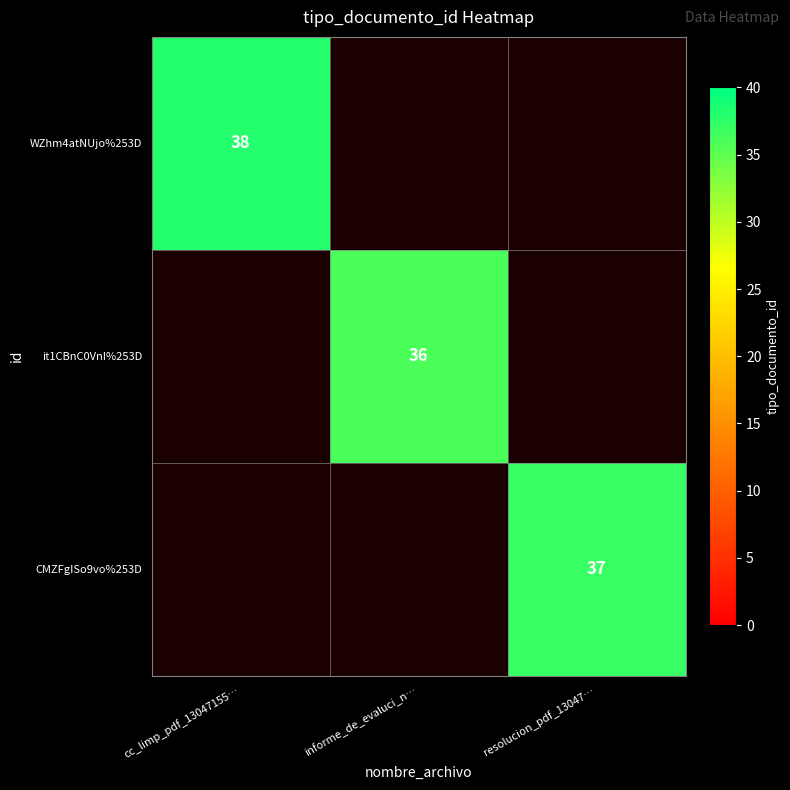

How many data points does each series have?

3